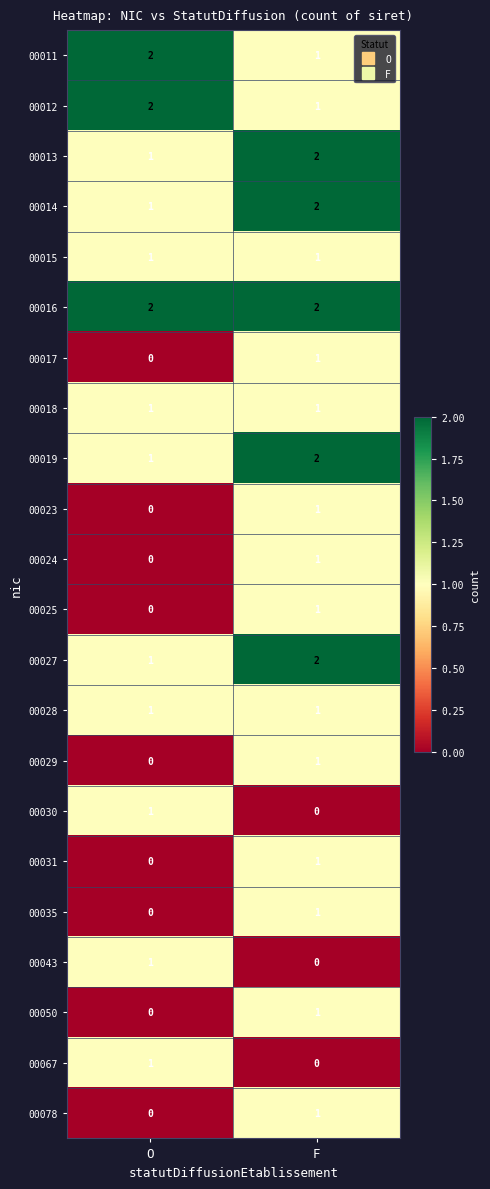

At which category is the sum across all series the highest?

F